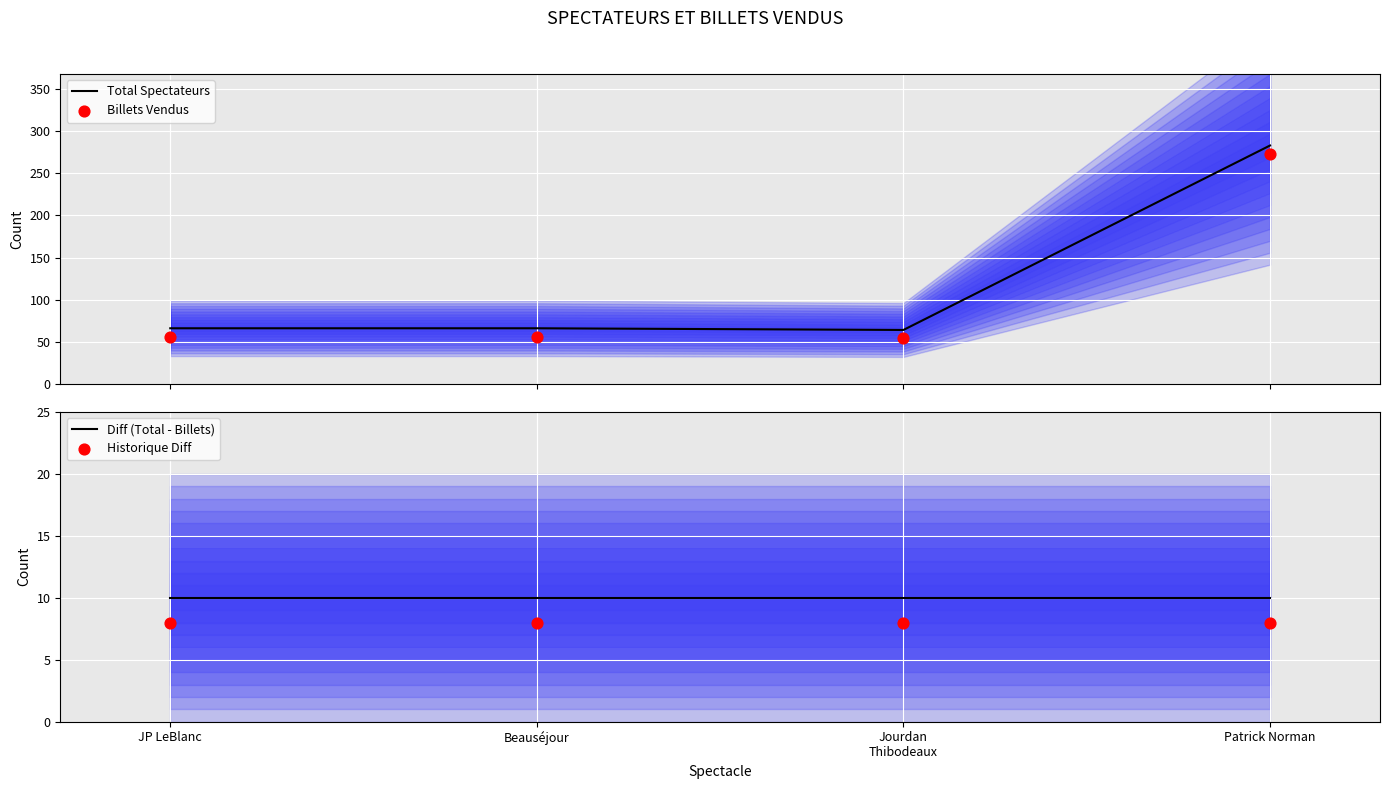

Which series has the largest total across all categories?

Total Spectateurs